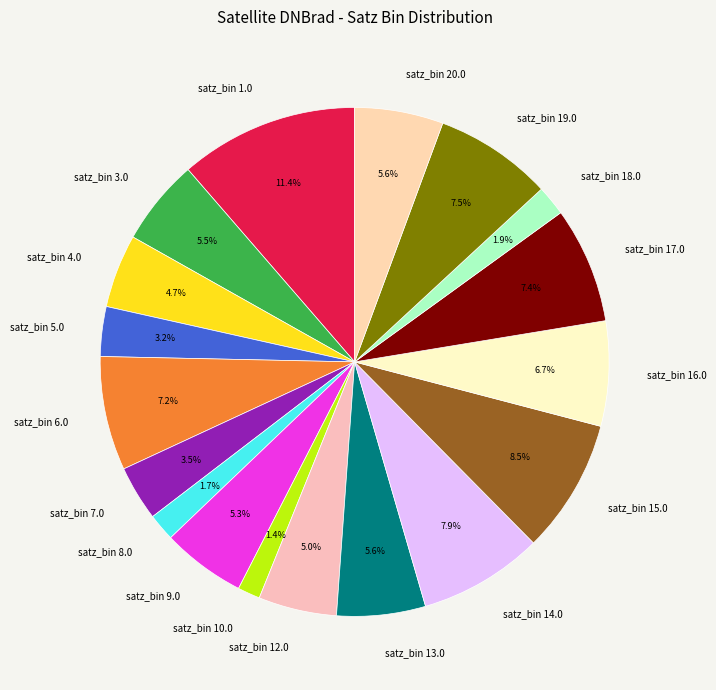

What is the largest slice in the pie chart?

satz_bin 1.0